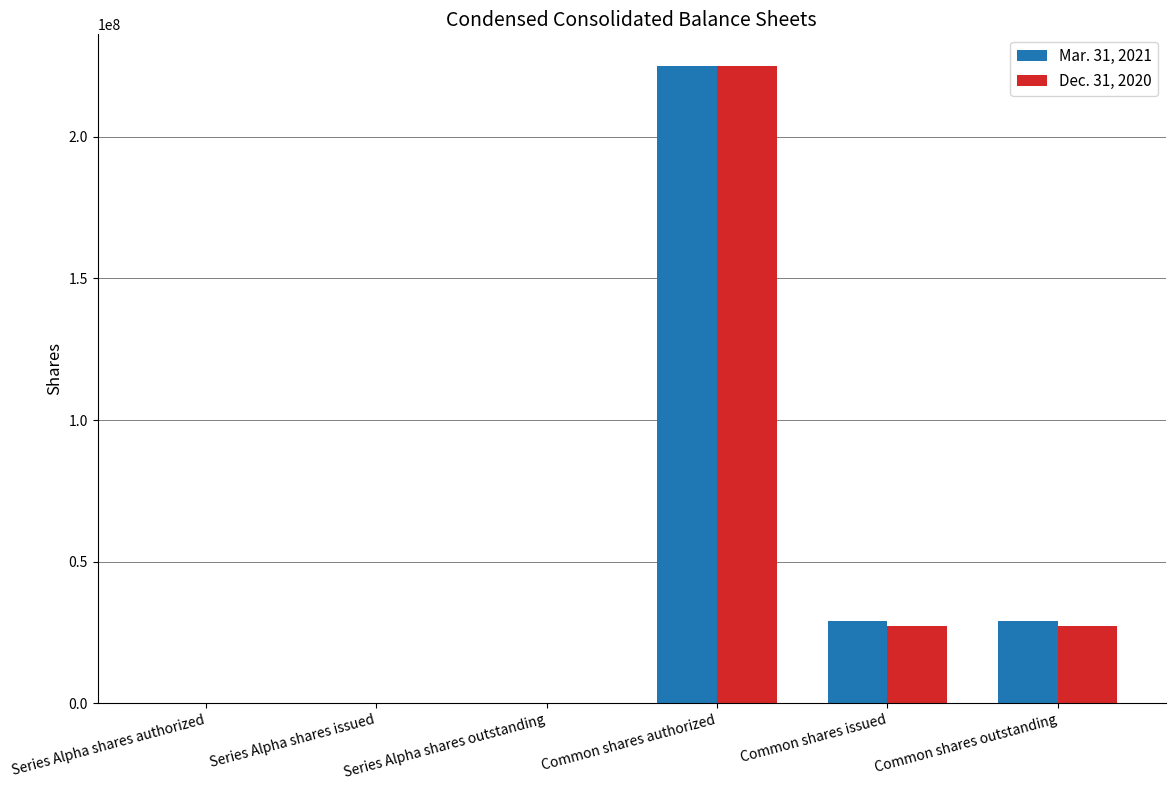

How many groups of bars are there?

6